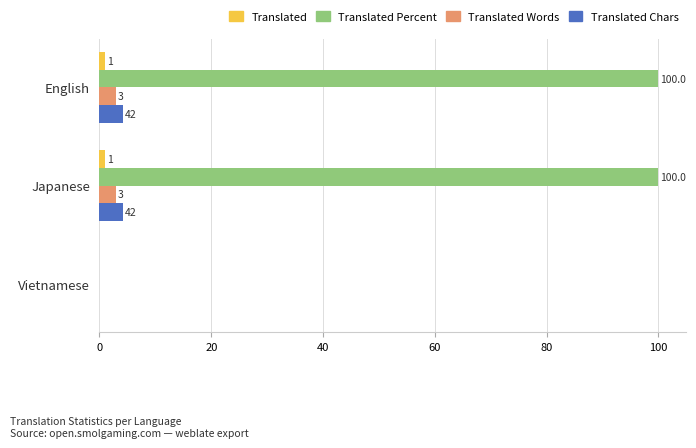

How many distinct data groups are displayed?

4